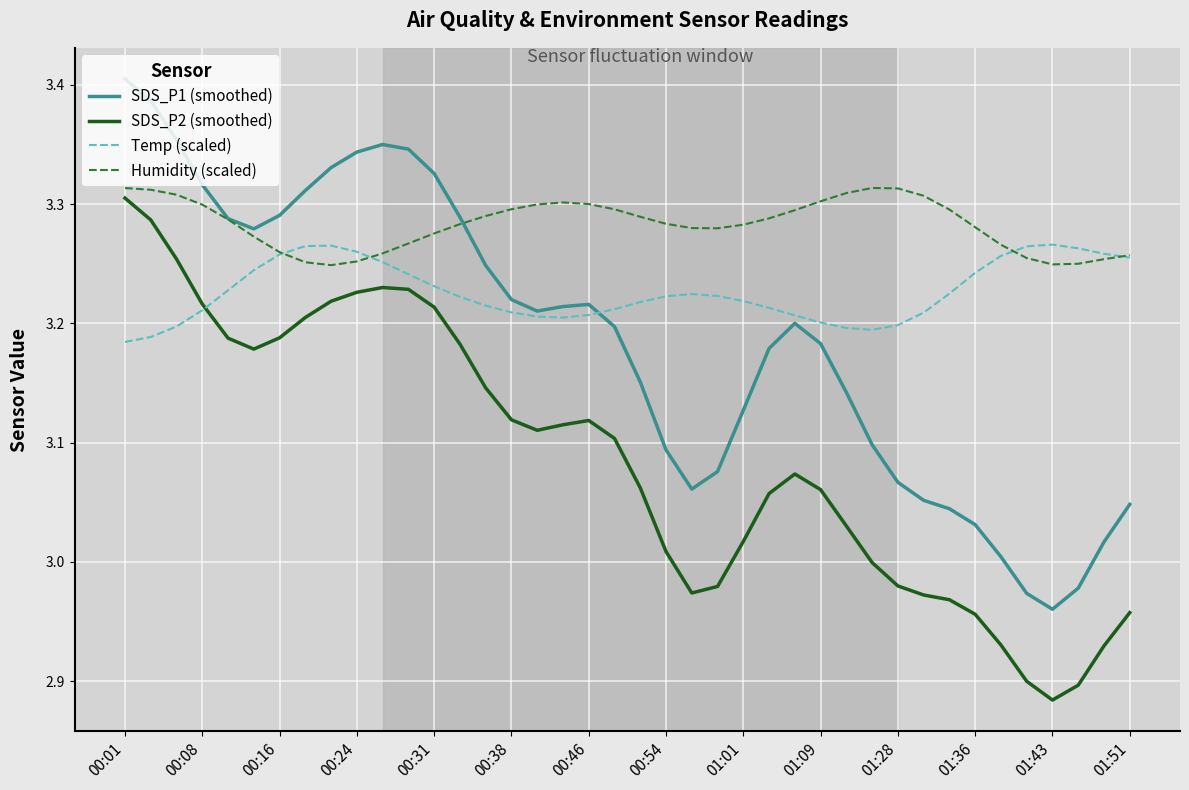

Which series has the widest spread of values?

SDS_P1 (smoothed)